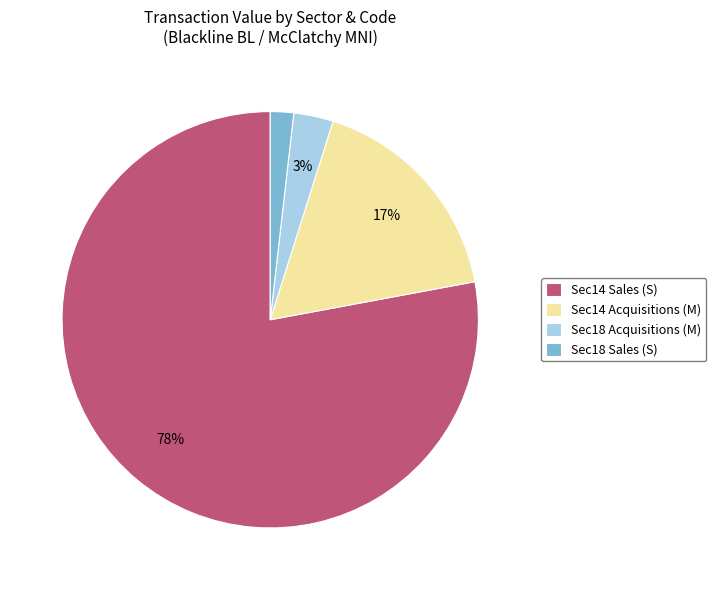

Count the number of slices in the pie.

4